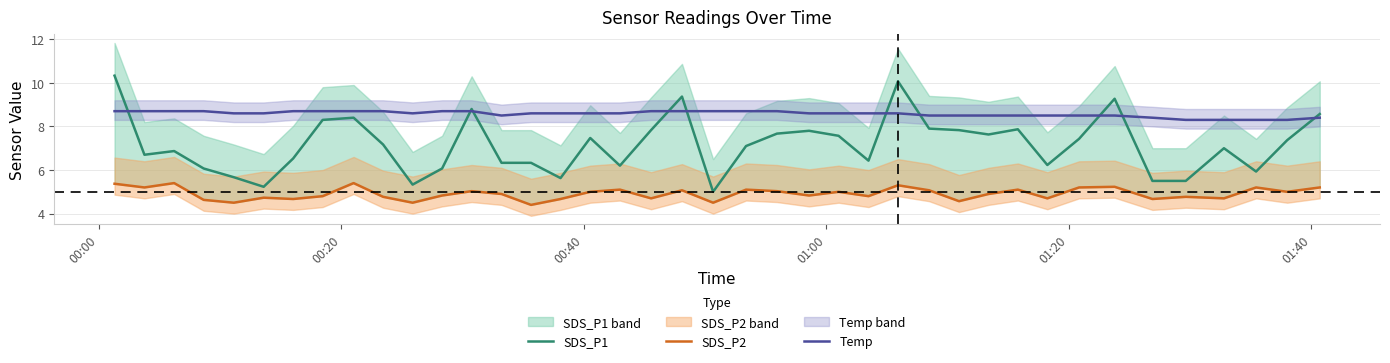

What is the highest value of the Temp series?

8.7